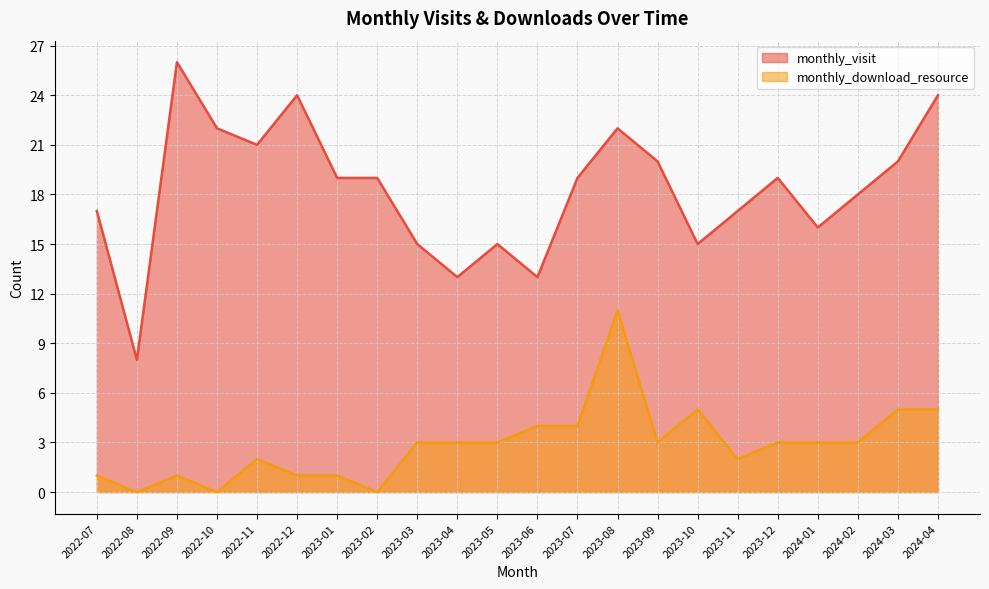

Is the value of monthly_visit at 2023-08 greater than the value of monthly_download_resource at 2023-08?

Yes